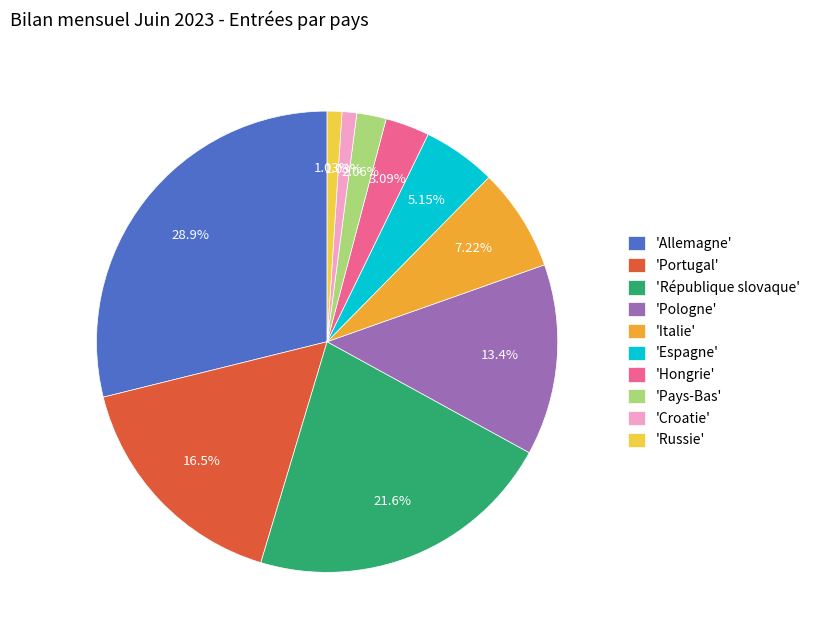

Do 'République slovaque' and 'Pologne' together represent more than half of the pie?

No